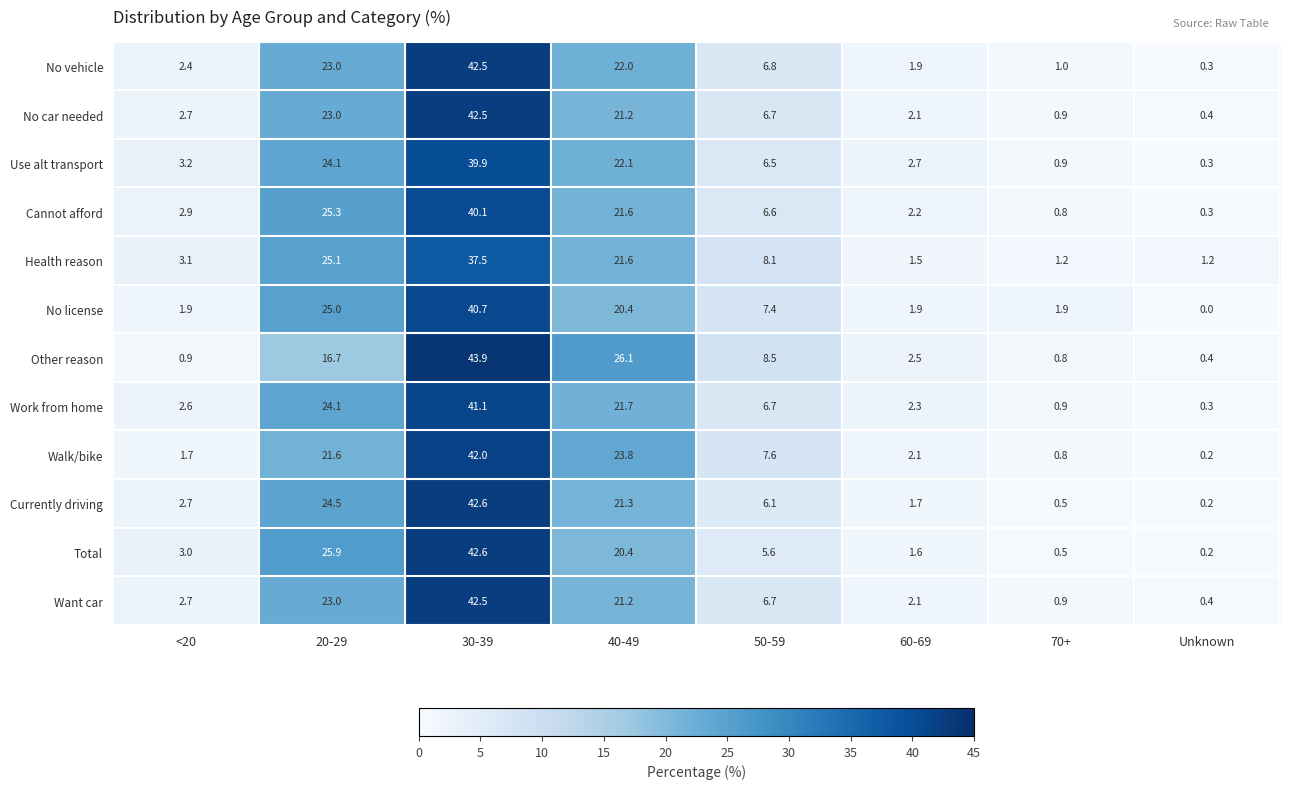

What is the difference between the highest and lowest values at 20-29?

9.2